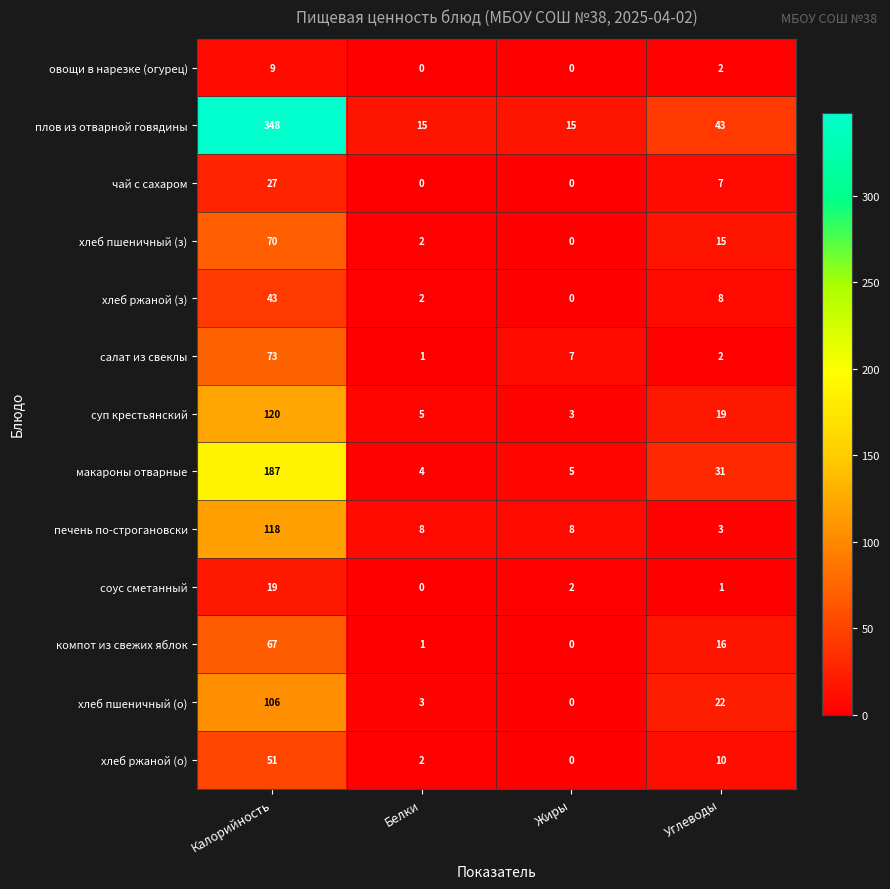

True or false: хлеб пшеничный (о) has a value of 22 at Углеводы.

True